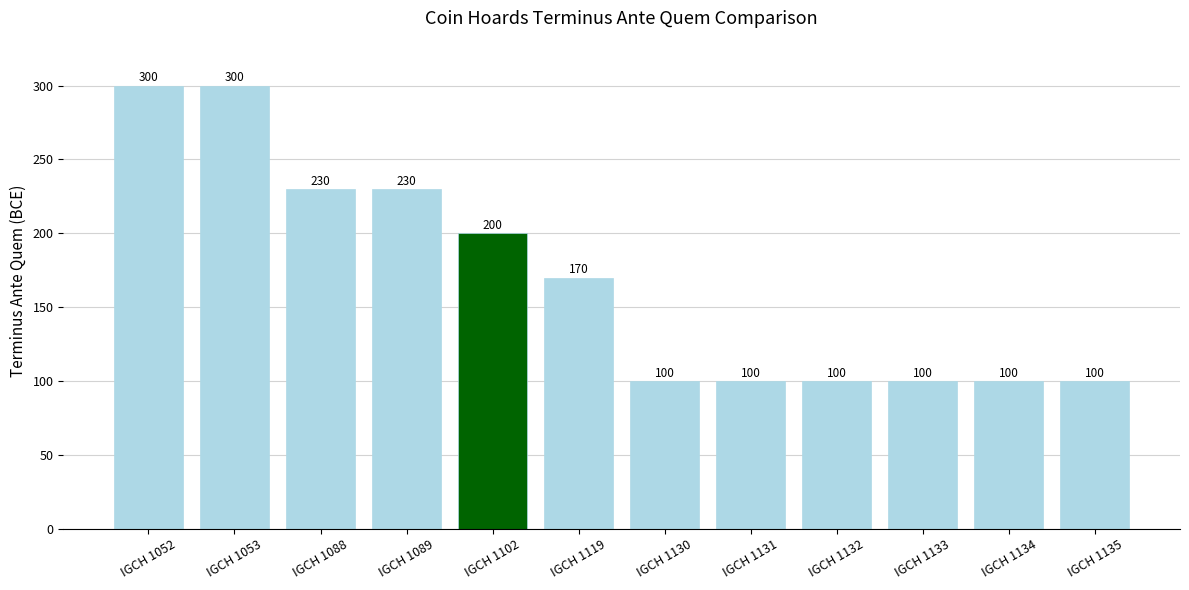

True or false: the data shows 300 at IGCH 1053.

True